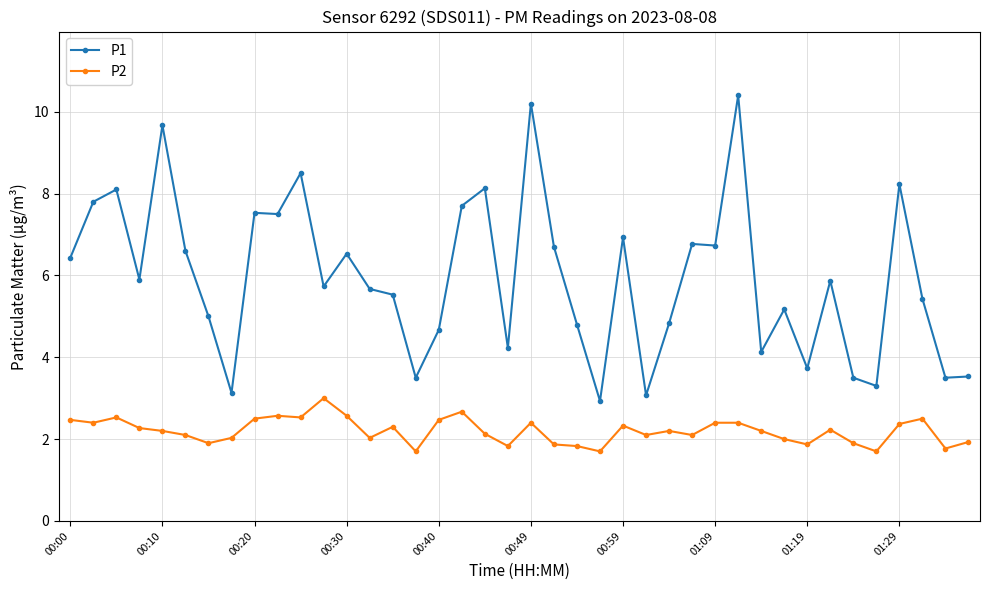

At how many categories does at least one series exceed 9?

3